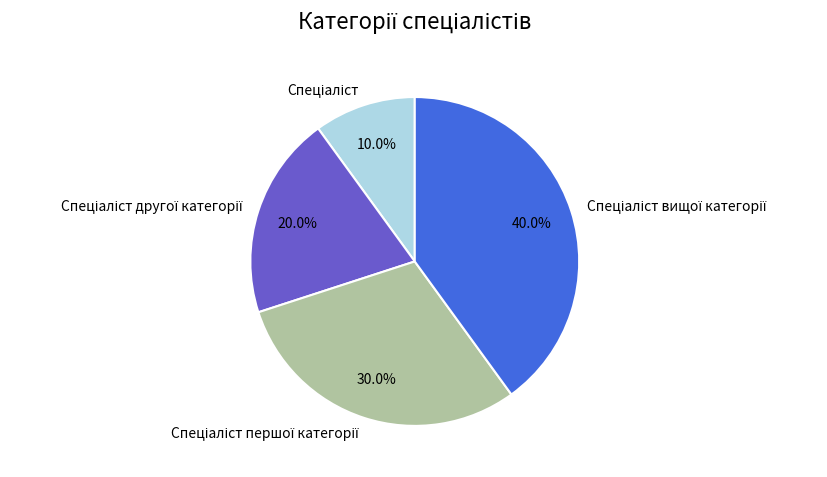

Does any single category account for the majority?

No